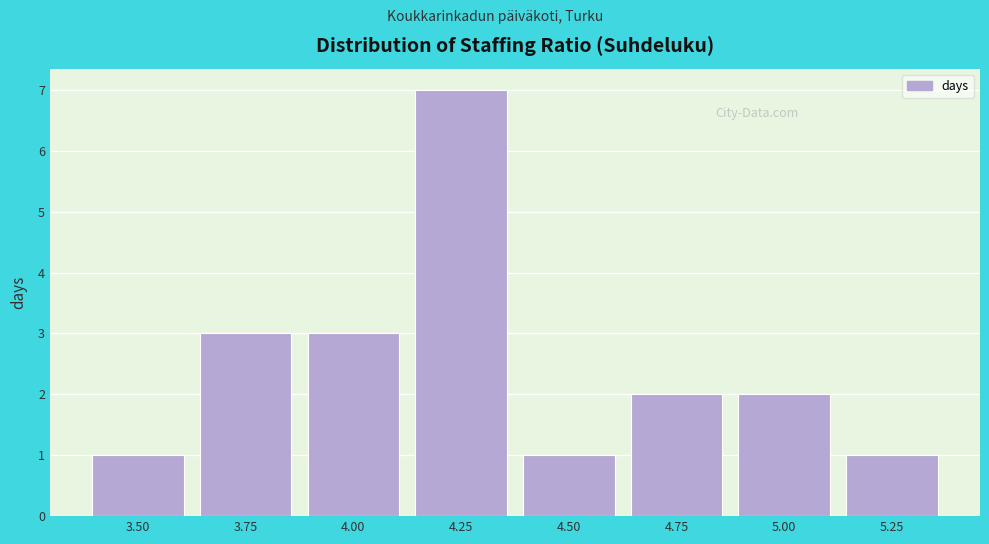

Reading right to left, list all the values displayed in this chart.

5.25=1	5.00=2	4.75=2	4.50=1	4.25=7	4.00=3	3.75=3	3.50=1